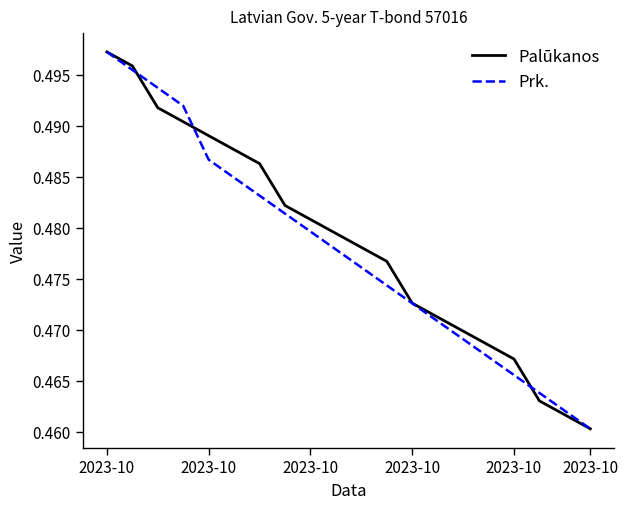

True or false: Prk. and Palūkanos intersect in this chart.

True